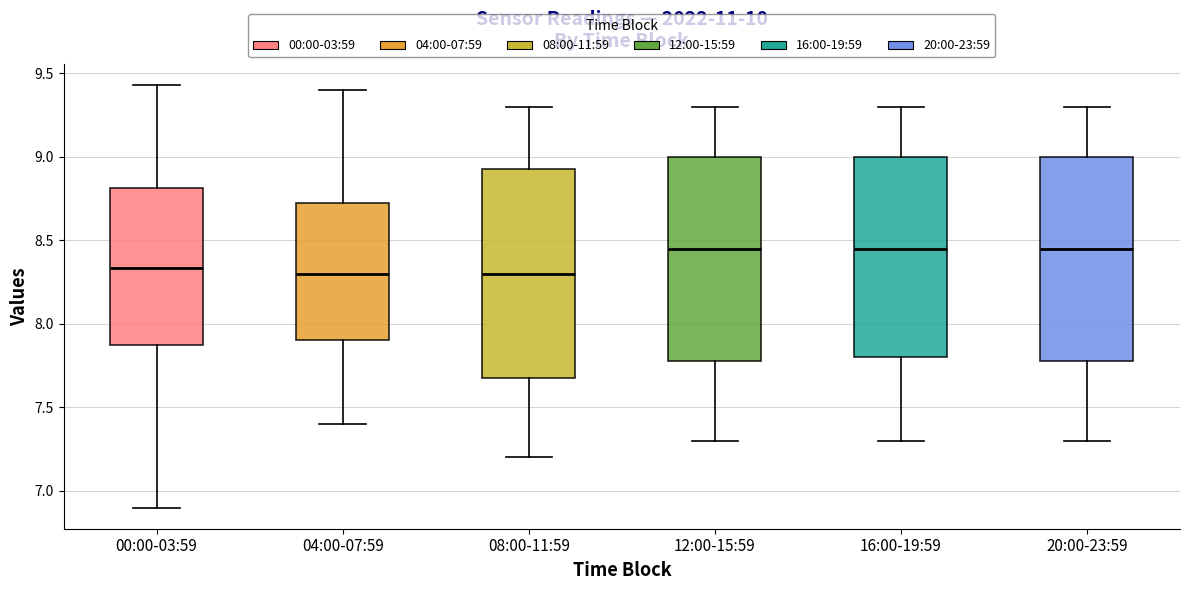

Reading left to right, read every box against the y-axis: the position of its median line, the range the box covers, and the ends of its whiskers. The values are not printed on the chart, so give them approximately, as read against the axis.

00:00-03:59: median 8.35, box 7.85 to 8.80, whiskers 6.90 to 9.45
04:00-07:59: median 8.30, box 7.90 to 8.75, whiskers 7.40 to 9.40
08:00-11:59: median 8.30, box 7.70 to 8.95, whiskers 7.20 to 9.30
12:00-15:59: median 8.45, box 7.80 to 9.00, whiskers 7.30 to 9.30
16:00-19:59: median 8.45, box 7.80 to 9.00, whiskers 7.30 to 9.30
20:00-23:59: median 8.45, box 7.80 to 9.00, whiskers 7.30 to 9.30